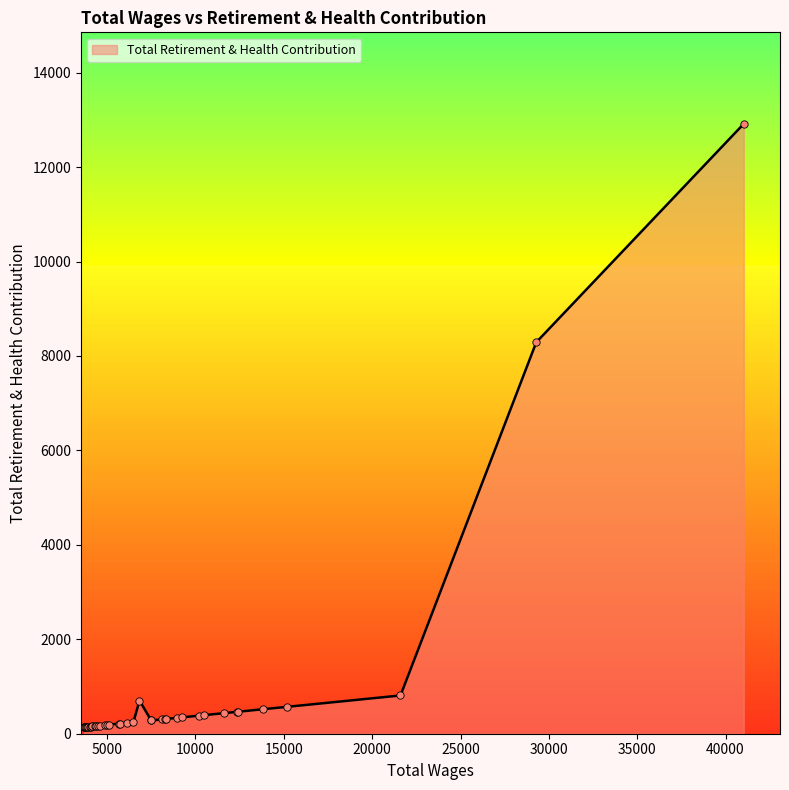

What is the maximum value shown in the chart?

12916